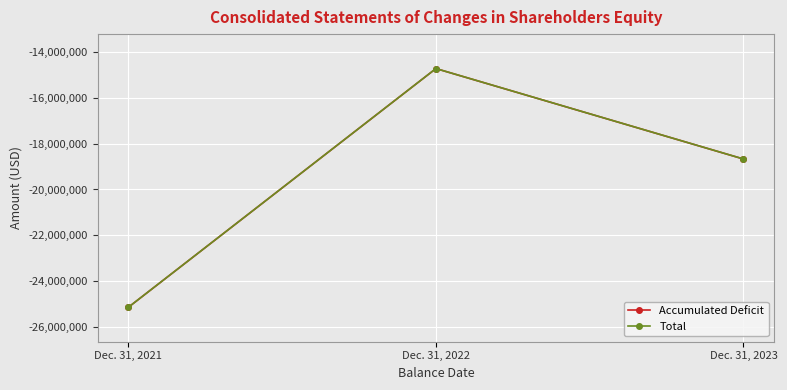

Which category has the lowest value in the Accumulated Deficit series?

Dec. 31, 2021